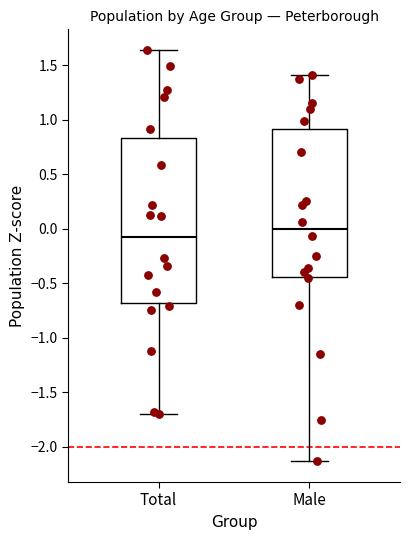

Where is the lower edge of the box for Male on the y-axis? The values are not printed on the chart, so give them approximately, as read against the axis.

-0.45